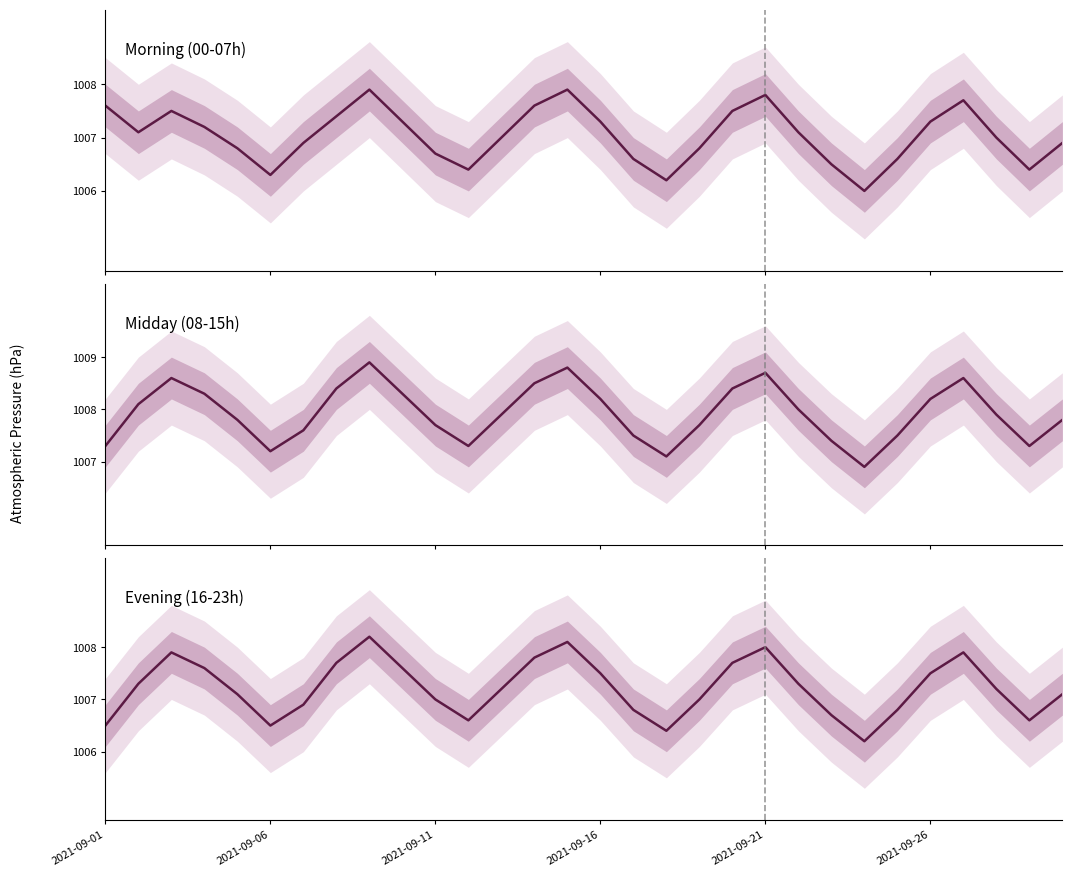

Which has a higher value, 20 or 29?

20